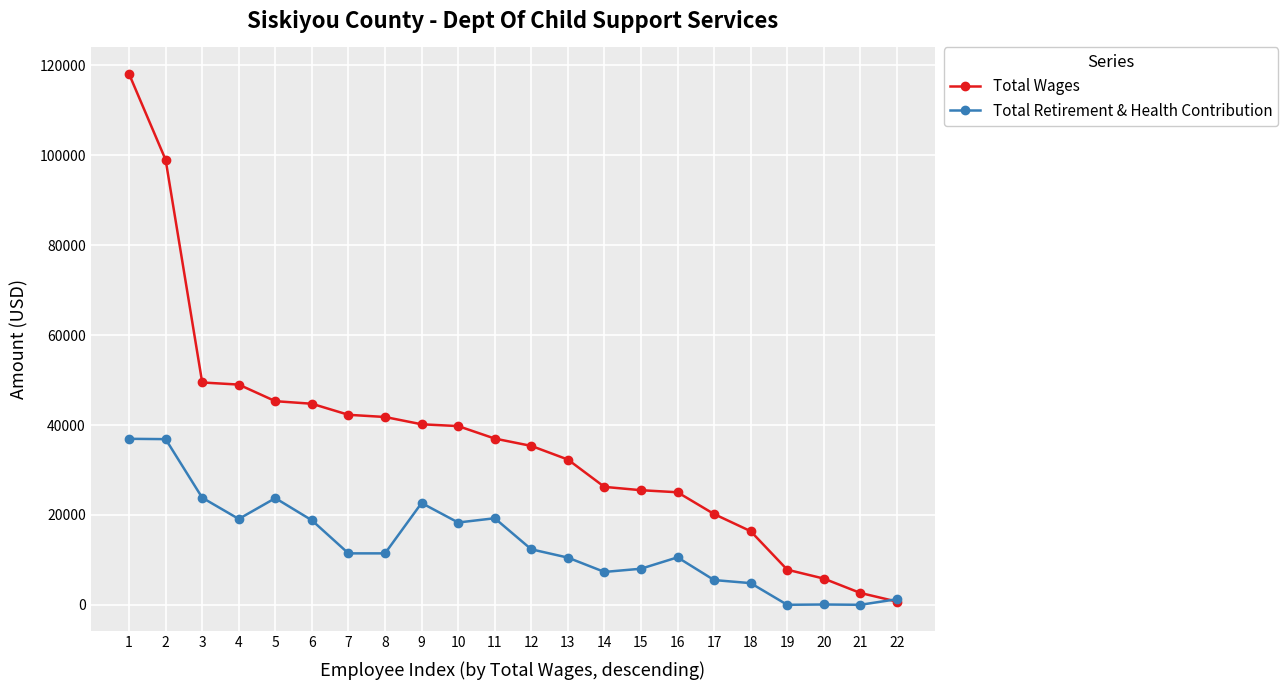

Which series changed the most between 9 and 10?

Total Retirement & Health Contribution